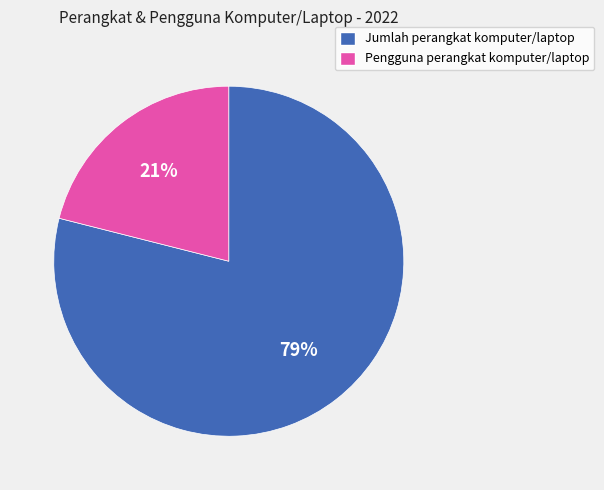

What is the largest slice in the pie chart?

Jumlah perangkat komputer/laptop